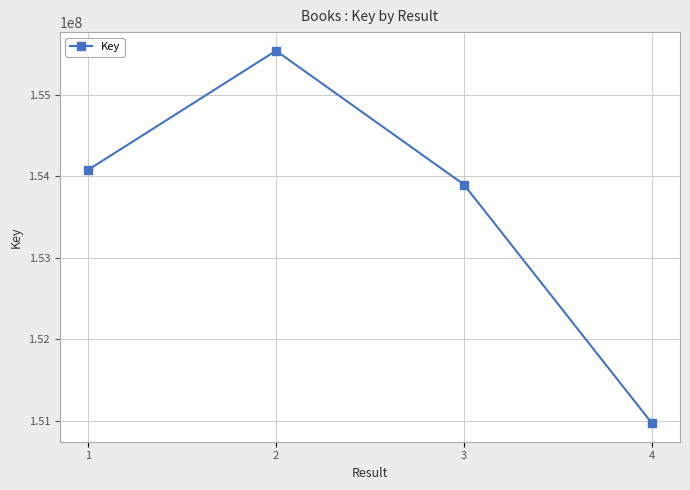

Rank the categories by value from highest to lowest.

2, 1, 3, 4